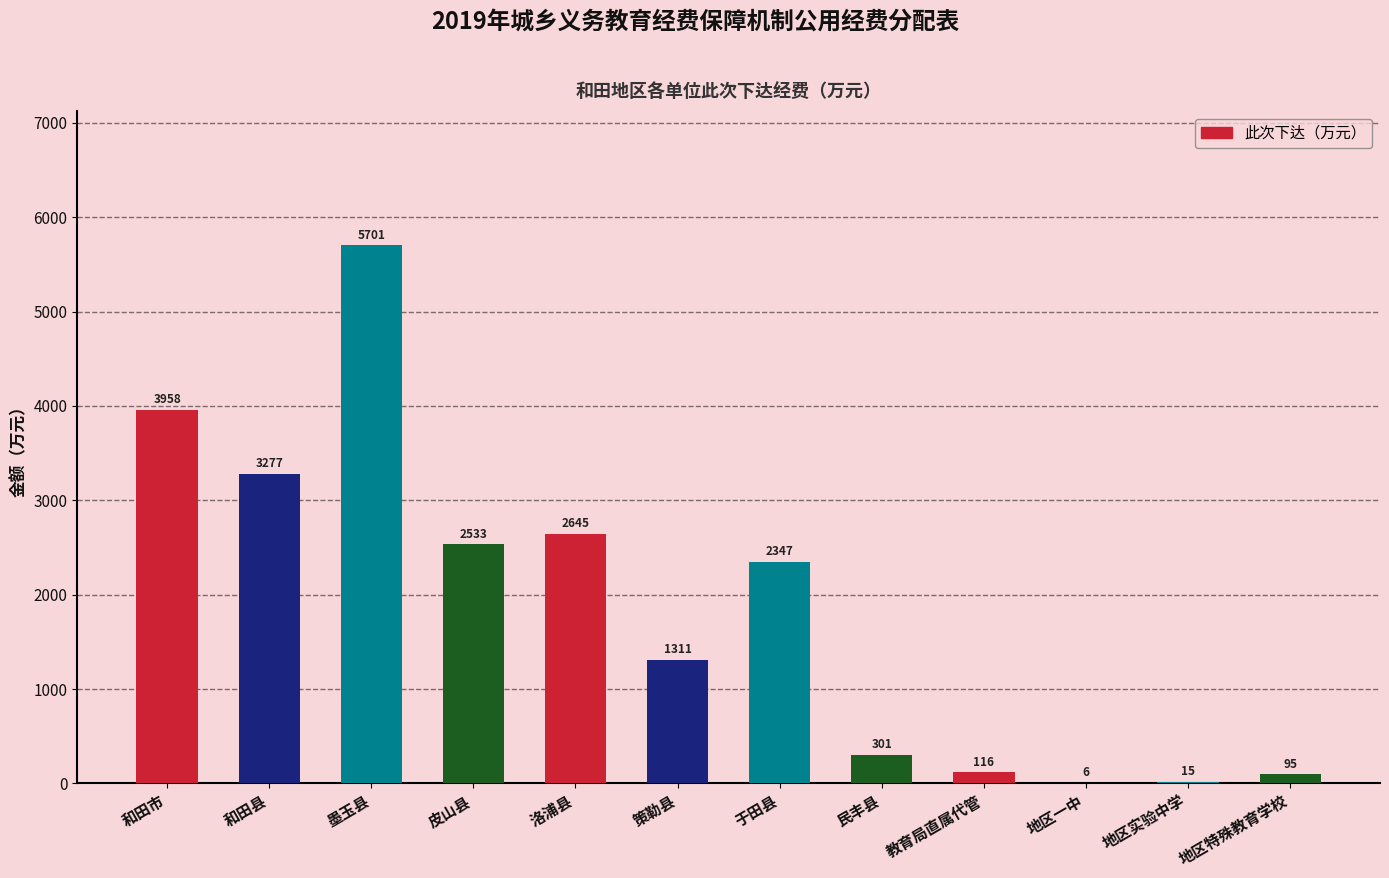

What is the maximum value shown in the chart?

5701.0